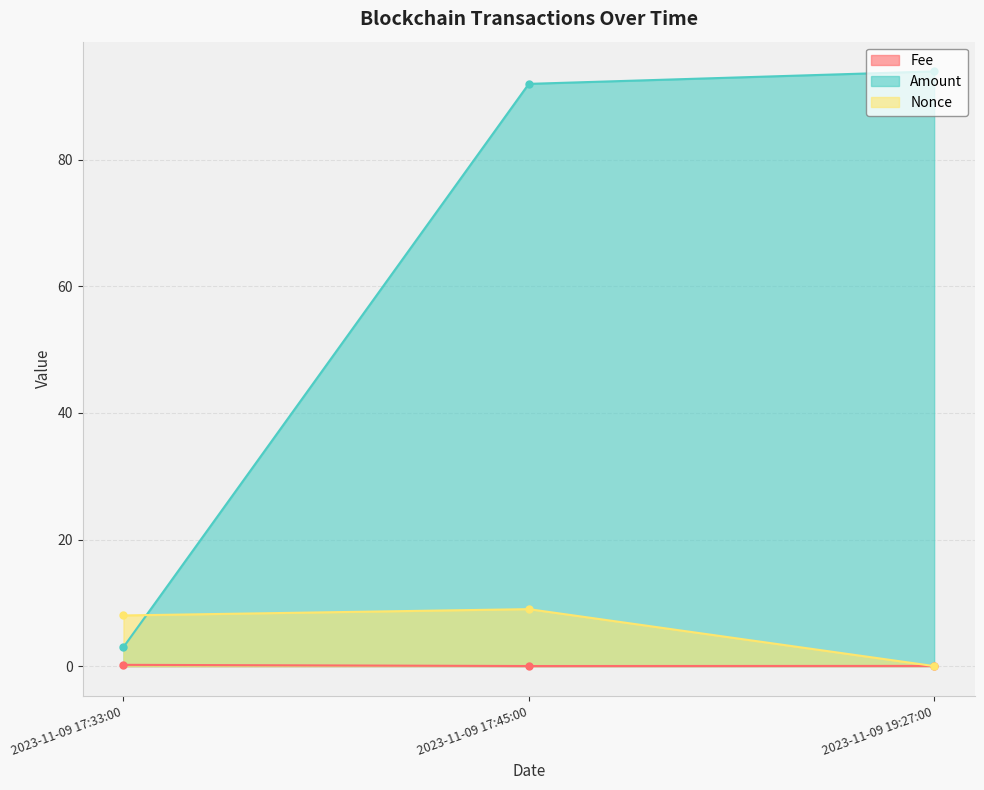

What position from the right is 2023-11-09 17:45:00?

2